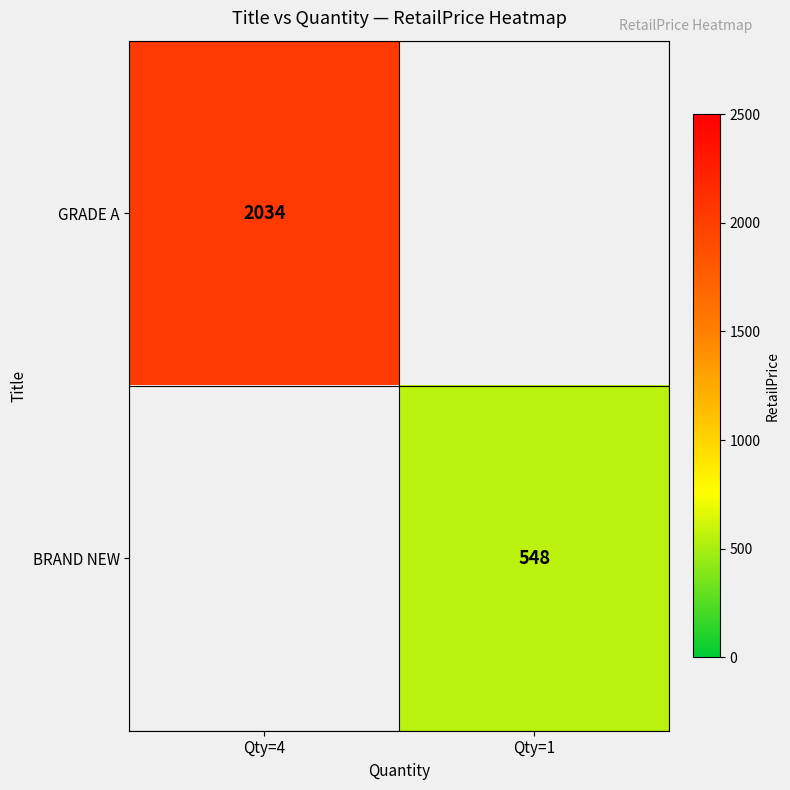

Between Qty=1 and Qty=4, which is larger?

Qty=4